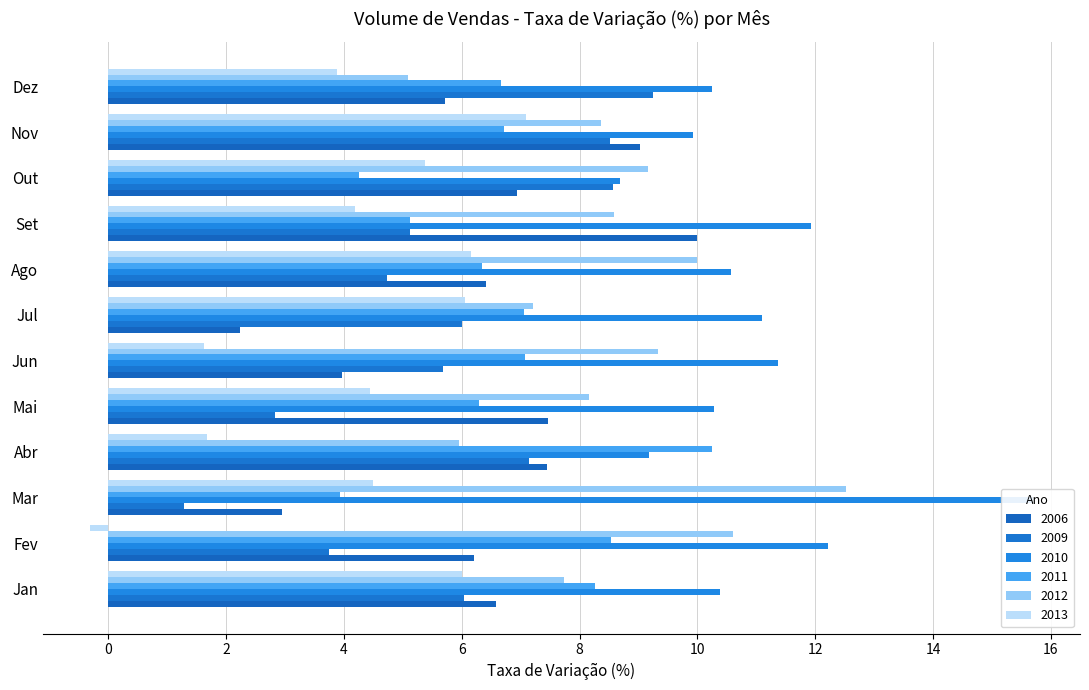

How many distinct data groups are displayed?

6